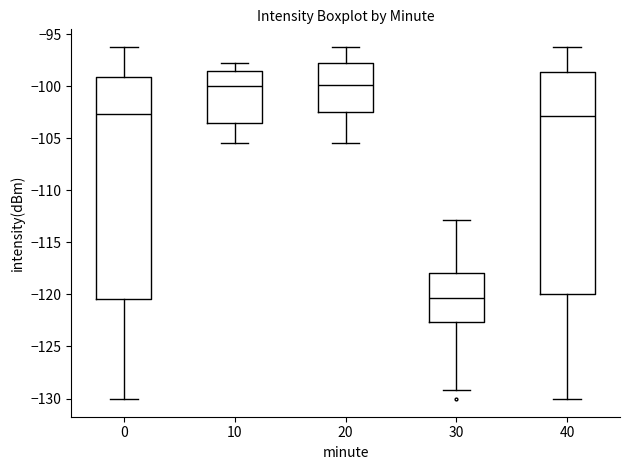

Which box has the lowest median line?

30